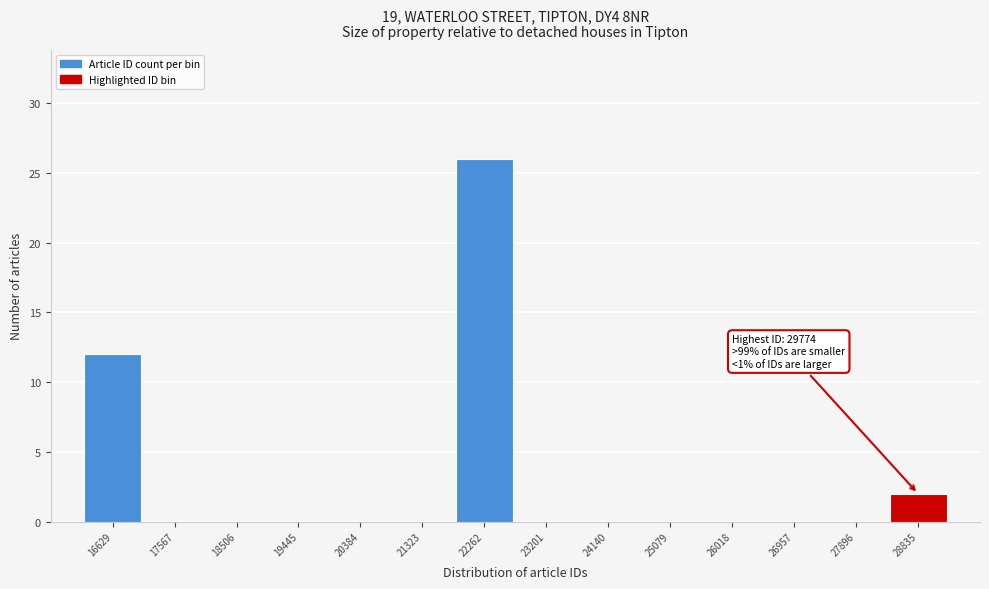

Reading left to right, extract all data points from this chart.

16629=12	17567=0	18506=0	19445=0	20384=0	21323=0	22262=26	23201=0	24140=0	25079=0	26018=0	26957=0	27896=0	28835=2